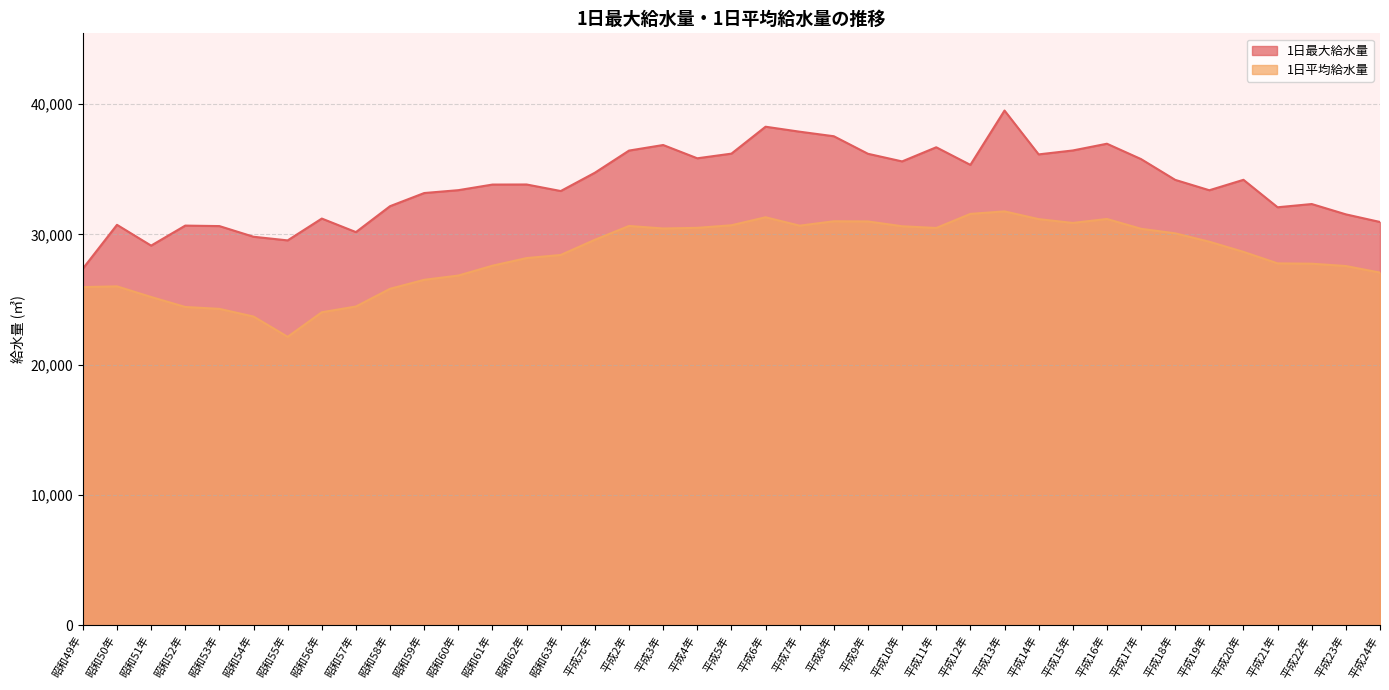

List the series in order of their peak value, highest first.

1日最大給水量, 1日平均給水量